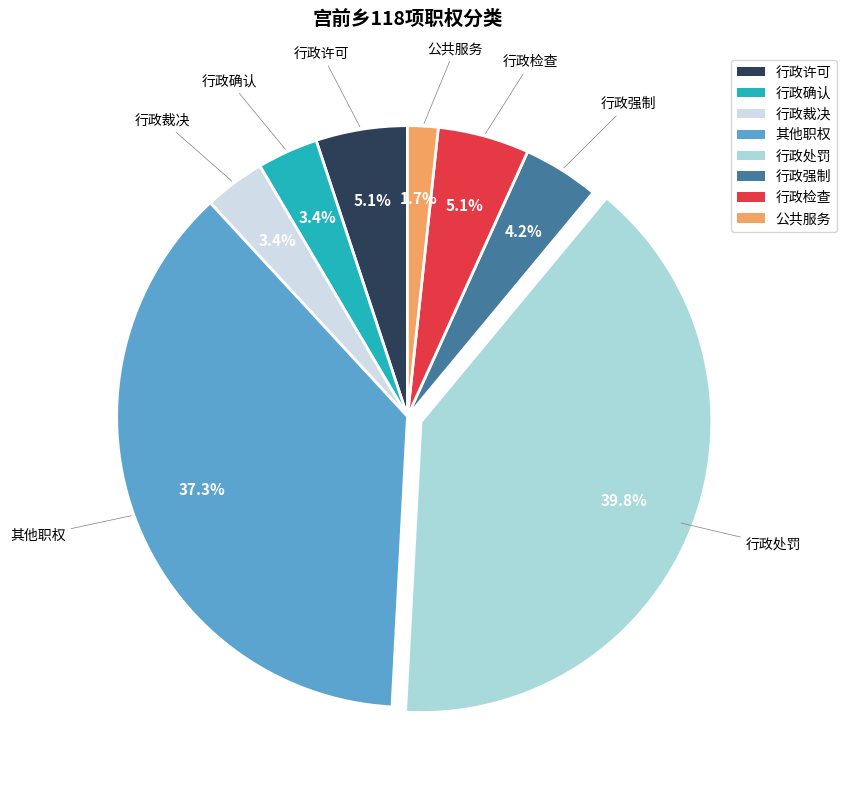

Does 行政处罚 represent more than half of the total?

No